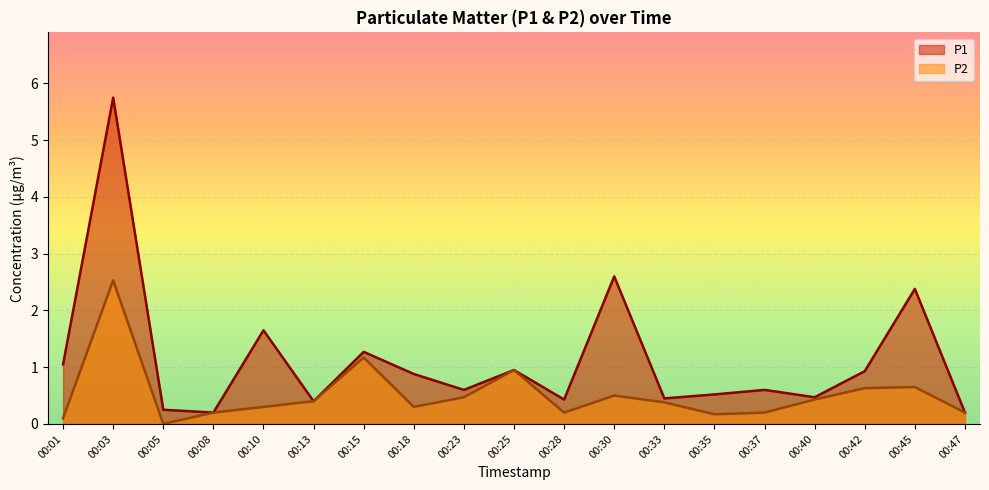

Which series has the largest range (max minus min)?

P1